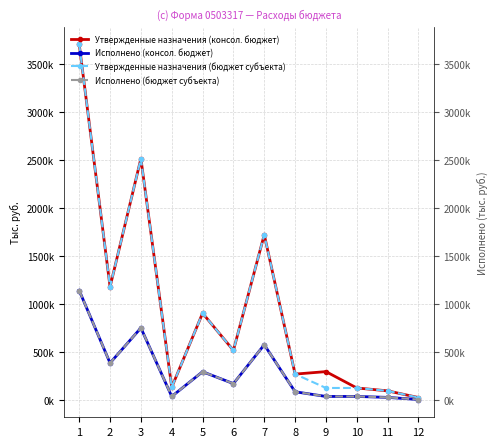

True or false: Утвержденные назначения (бюджет субъекта) has more than 2 points higher than both neighbors.

True